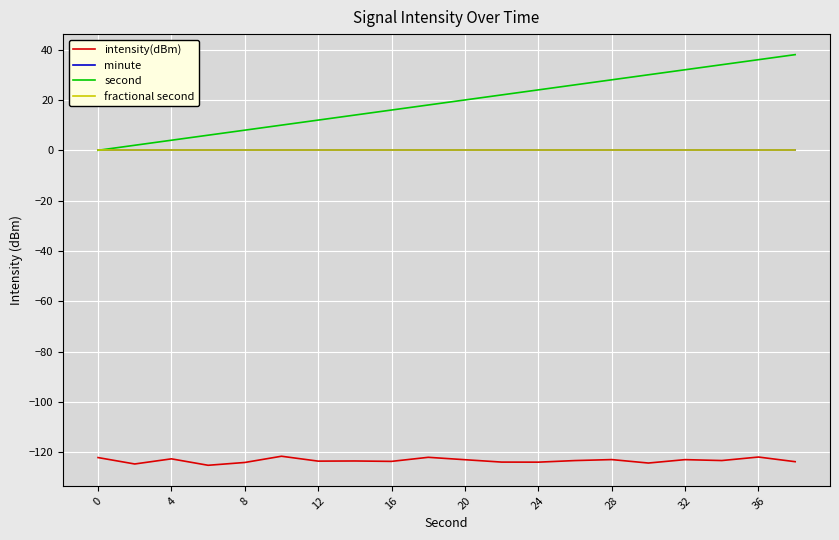

At how many categories does at least one series exceed 5?

17